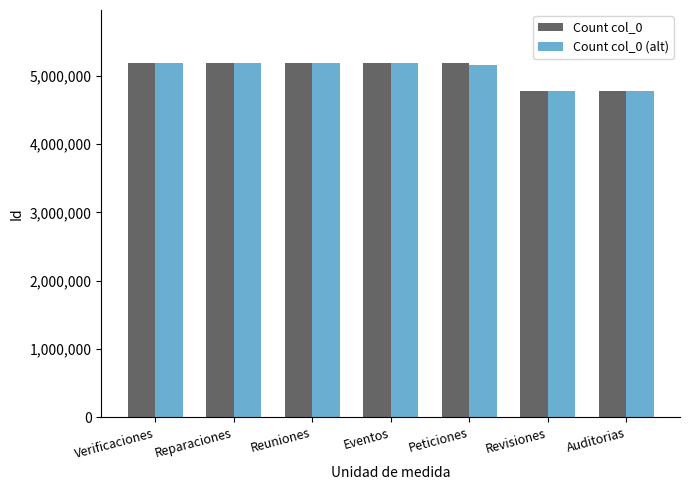

Which series has the widest spread of values?

Count col_0